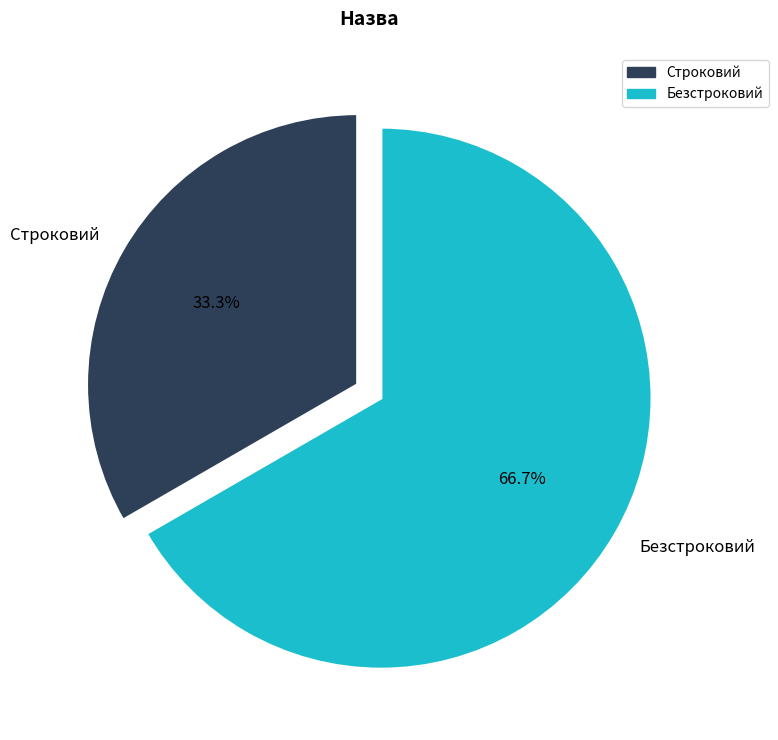

What percentage is the Безстроковий slice, to the nearest percent?

67%